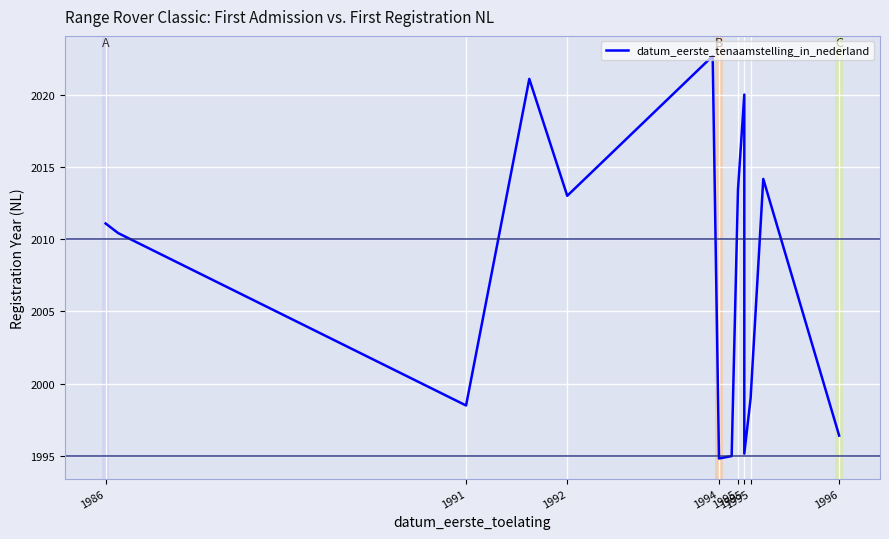

What is the greatest value displayed?

2022.7